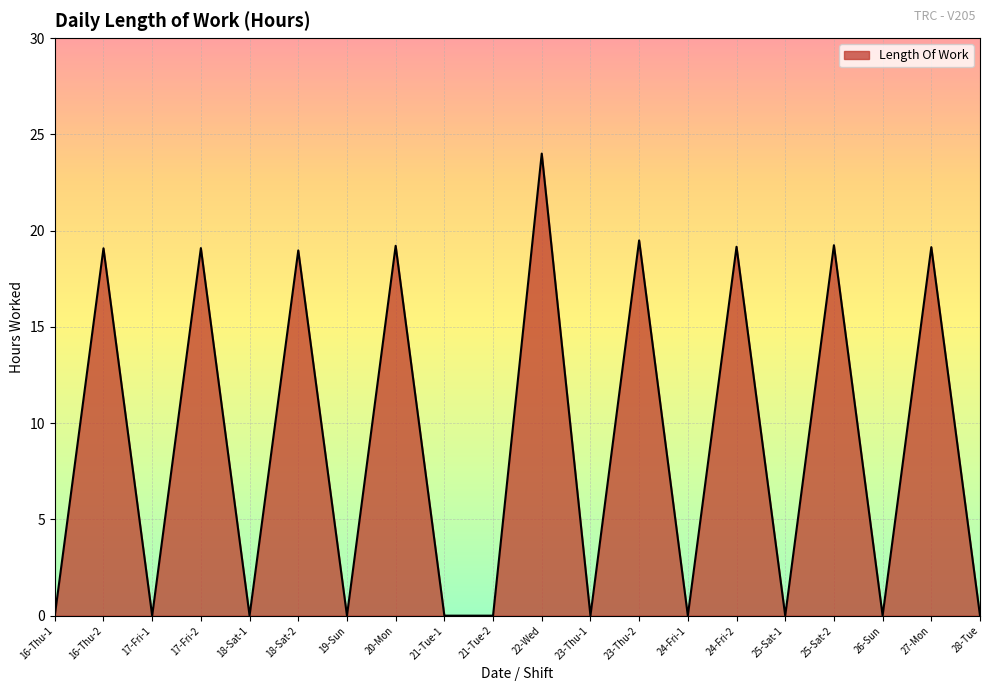

Between 21-Tue-1 and 16-Thu-2, which is larger?

16-Thu-2